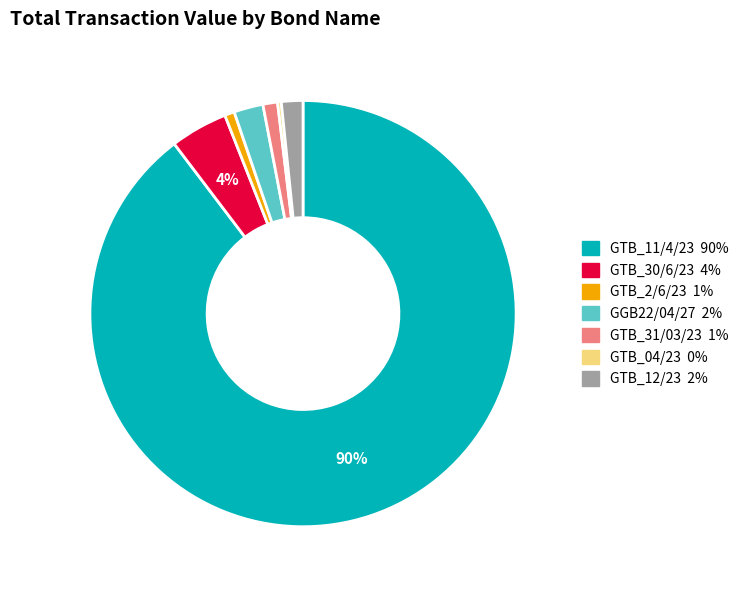

What percentage is the GTB_2/6/23 slice, to the nearest percent?

1%